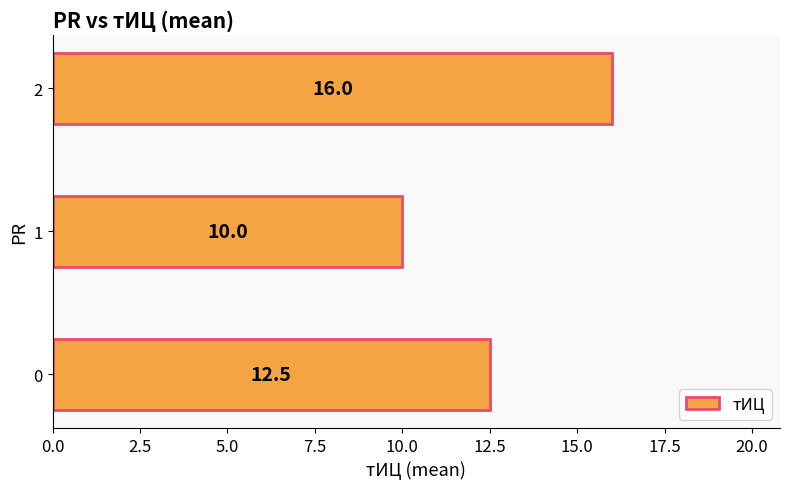

What is the change in value from 0 to 1?

-2.5